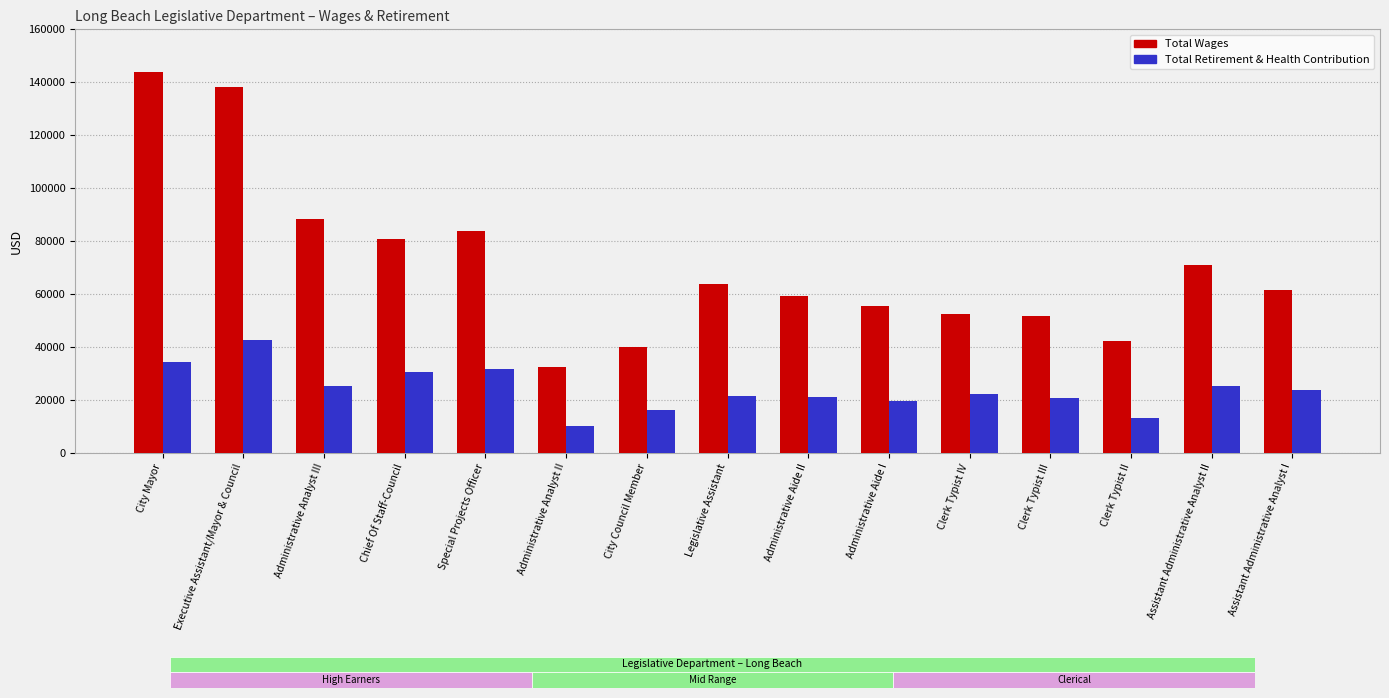

Count the number of data series in this chart.

2